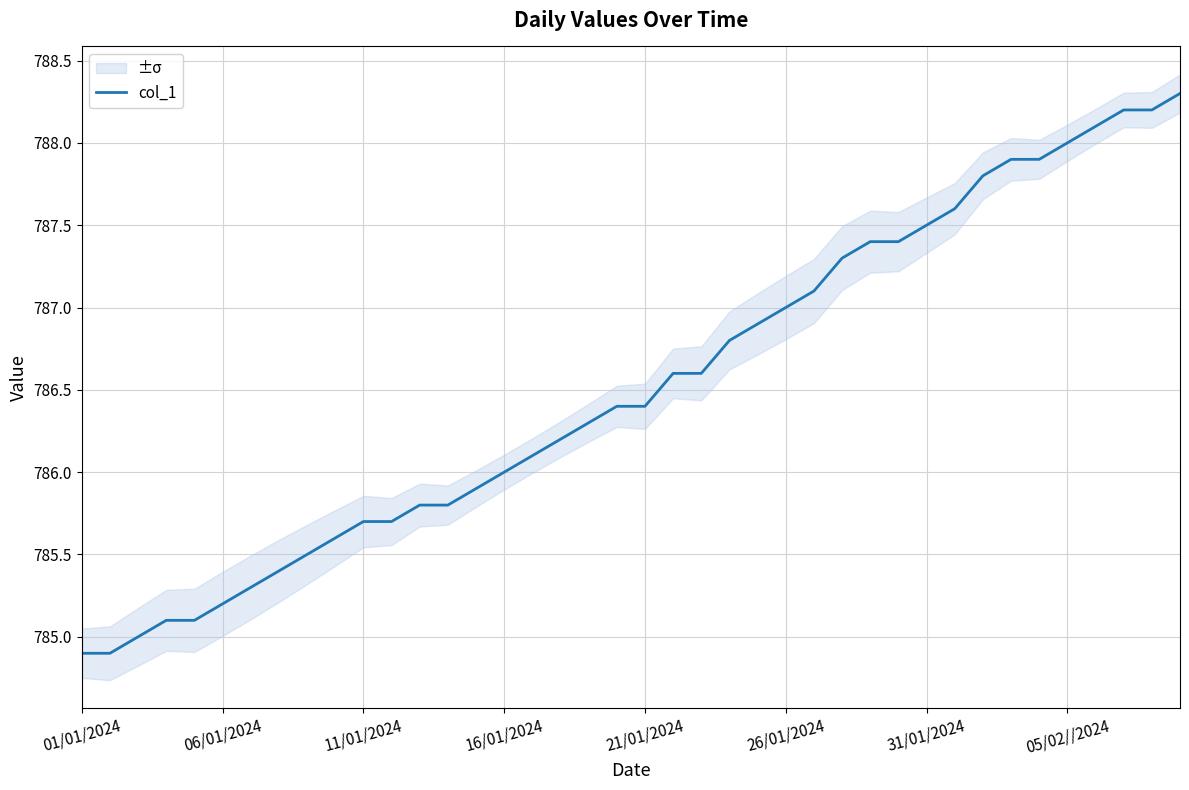

What is the lowest value of the col_1 series?

784.9